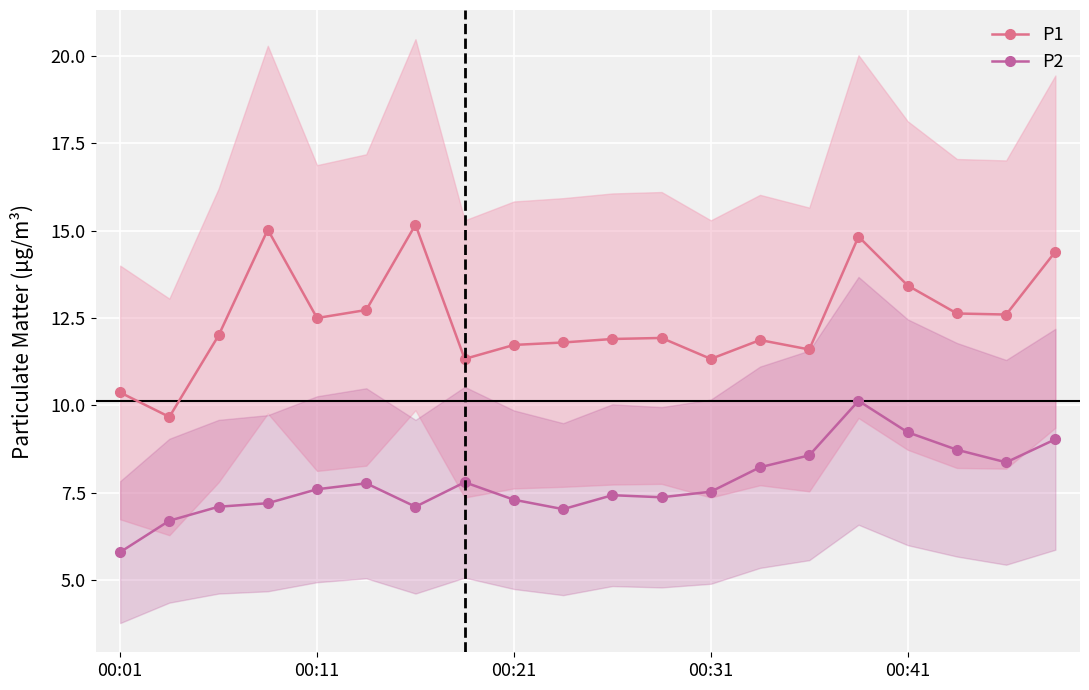

True or false: P2 has a value of 13.9 at 7.

False